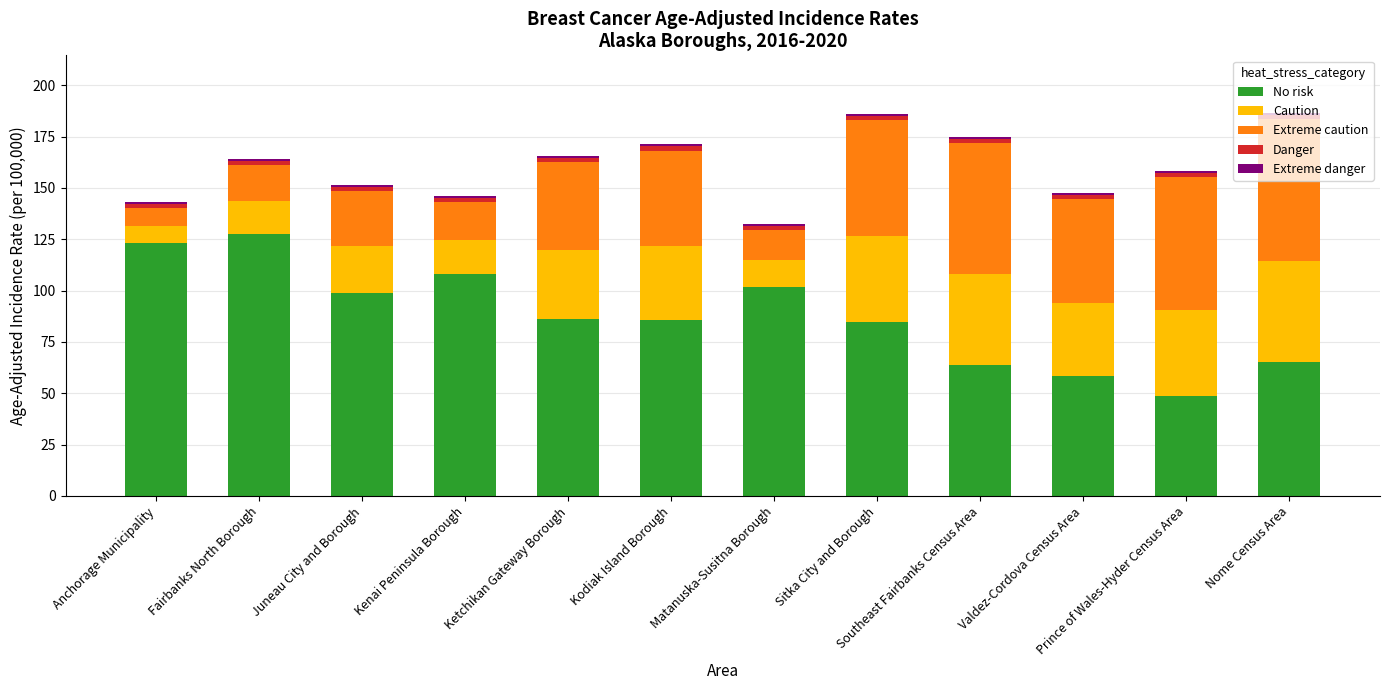

The No risk series shows 120.9 at Ketchikan Gateway Borough. True or false?

False